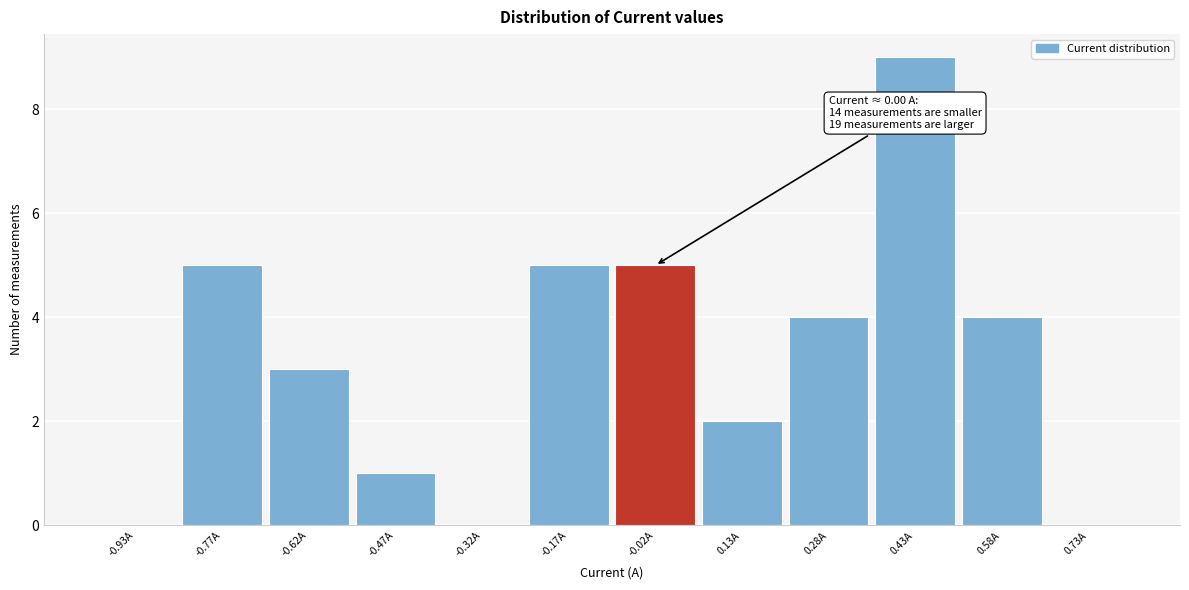

Over which range of the x-axis is the bar tallest?

0.35 to 0.50